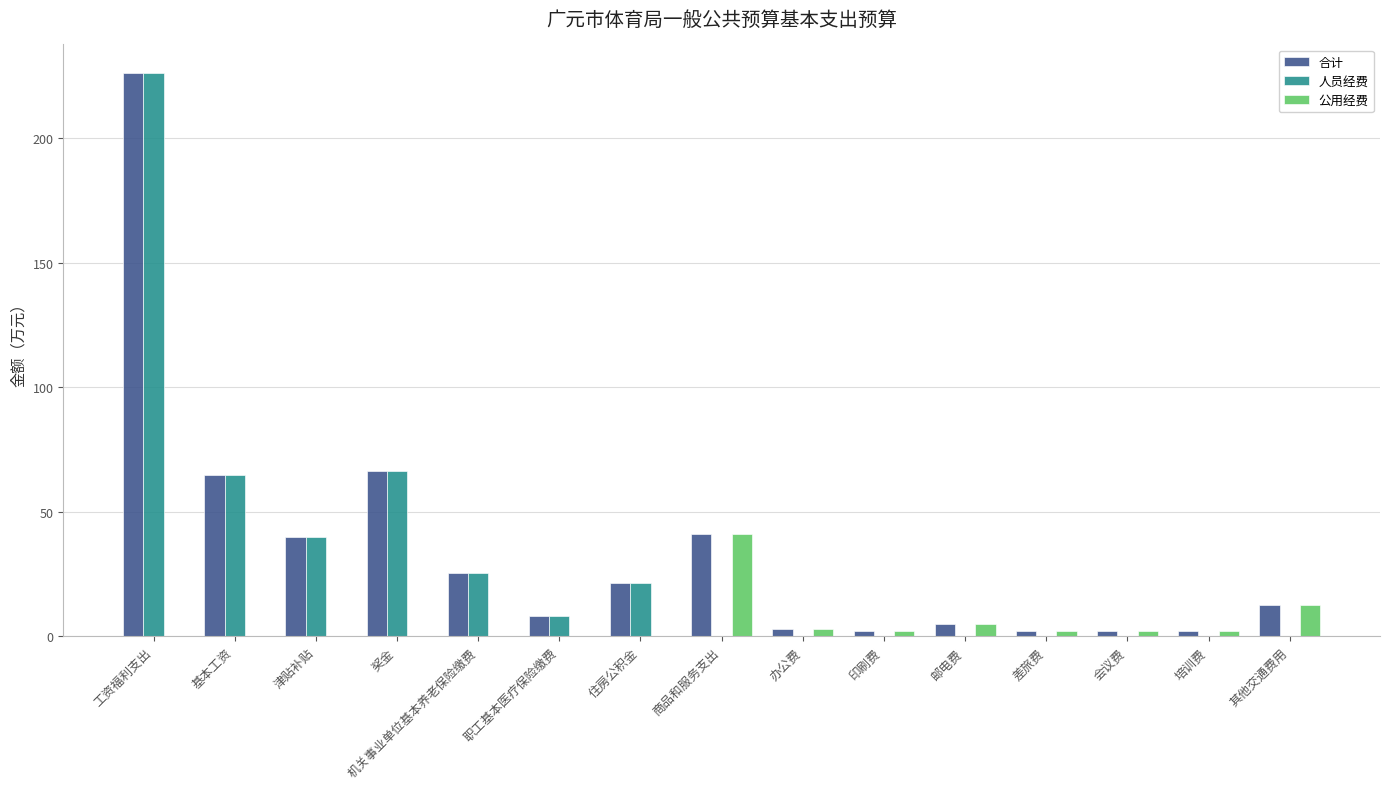

Is it true that 人员经费 equals 31.6 at 奖金?

False